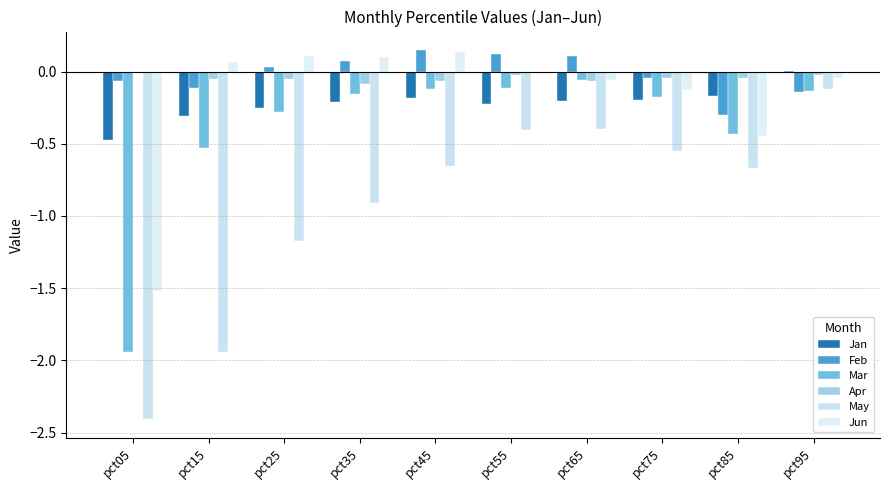

Reading left to right, transcribe all the data shown in this chart.

Jan: pct05=-0.5	pct15=-0.3	pct25=-0.3	pct35=-0.2	pct45=-0.2	pct55=-0.2	pct65=-0.2	pct75=-0.2	pct85=-0.2	pct95=0.0
Feb: pct05=-0.1	pct15=-0.1	pct25=0.0	pct35=0.1	pct45=0.1	pct55=0.1	pct65=0.1	pct75=-0.0	pct85=-0.3	pct95=-0.1
Mar: pct05=-1.9	pct15=-0.5	pct25=-0.3	pct35=-0.2	pct45=-0.1	pct55=-0.1	pct65=-0.1	pct75=-0.2	pct85=-0.4	pct95=-0.1
Apr: pct05=-0.0	pct15=-0.1	pct25=-0.1	pct35=-0.1	pct45=-0.1	pct55=-0.0	pct65=-0.1	pct75=-0.0	pct85=-0.0	pct95=-0.0
May: pct05=-2.4	pct15=-1.9	pct25=-1.2	pct35=-0.9	pct45=-0.7	pct55=-0.4	pct65=-0.4	pct75=-0.5	pct85=-0.7	pct95=-0.1
Jun: pct05=-1.5	pct15=0.1	pct25=0.1	pct35=0.1	pct45=0.1	pct55=-0.0	pct65=-0.1	pct75=-0.1	pct85=-0.4	pct95=-0.0